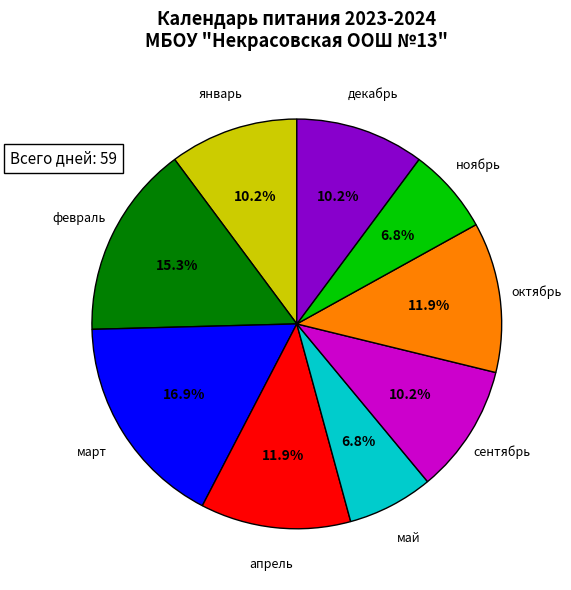

Is май the majority of the pie?

No